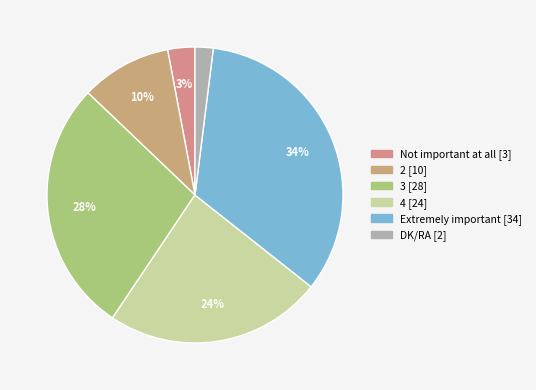

What is the change in value from Not important at all to 2?

+7